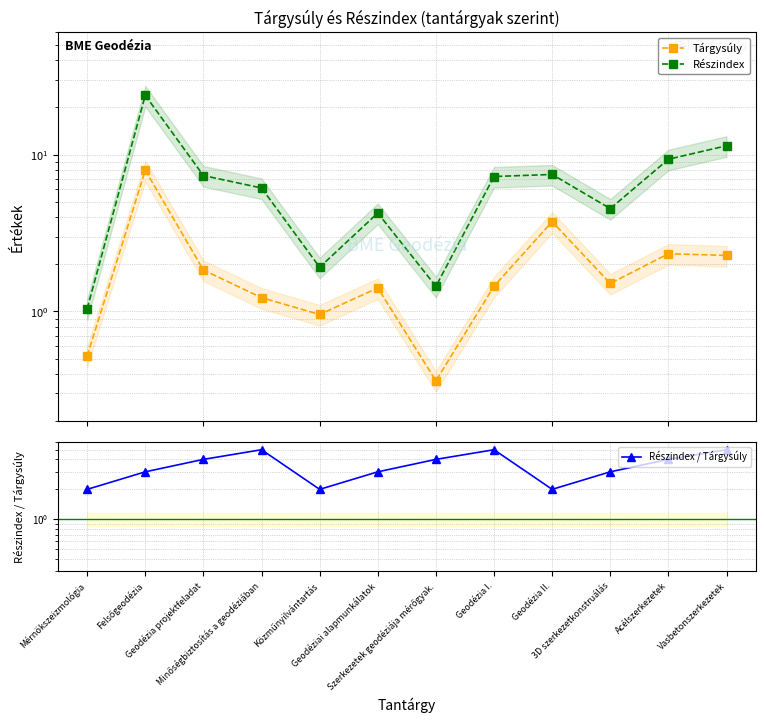

Which has a higher value, Szerkezetek geodéziája mérőgyak. or 3D szerkezetkonstruálás?

3D szerkezetkonstruálás